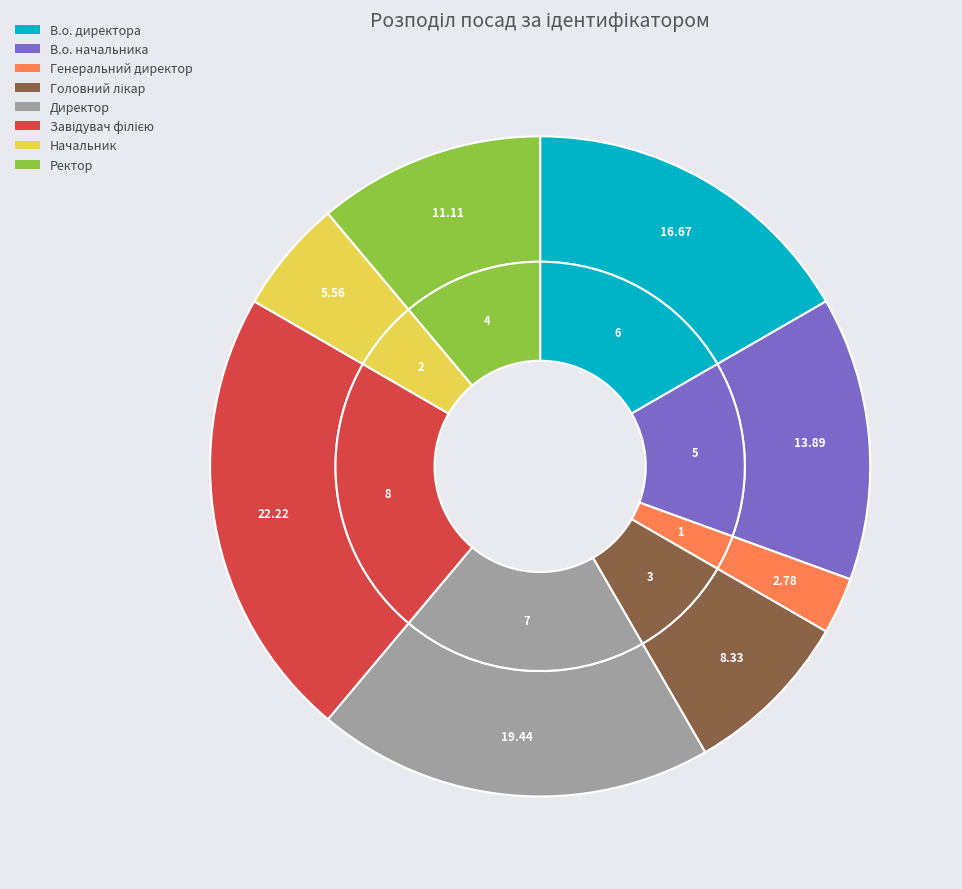

Rank the categories by value from highest to lowest.

Завідувач філією, Директор, В.о. директора, В.о. начальника, Ректор, Головний лікар, Начальник, Генеральний директор